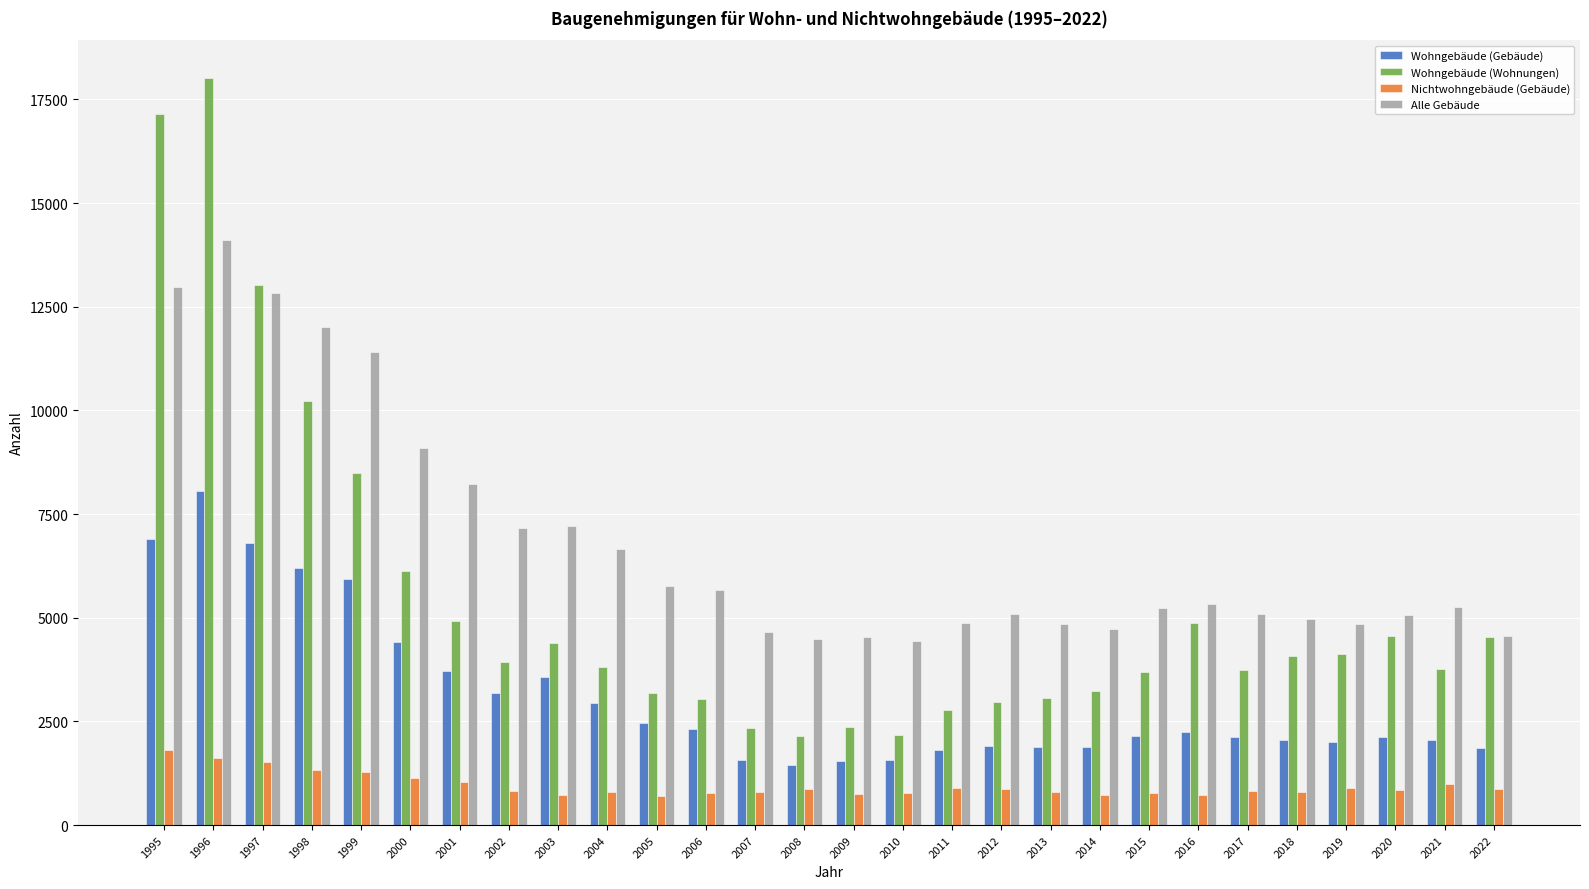

How many bars are there in each group?

4